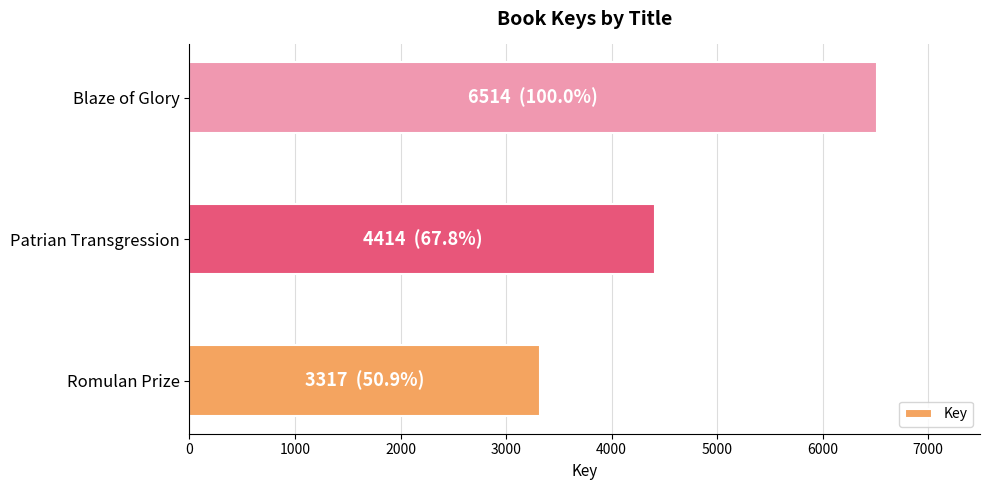

What is the greatest value displayed?

6514